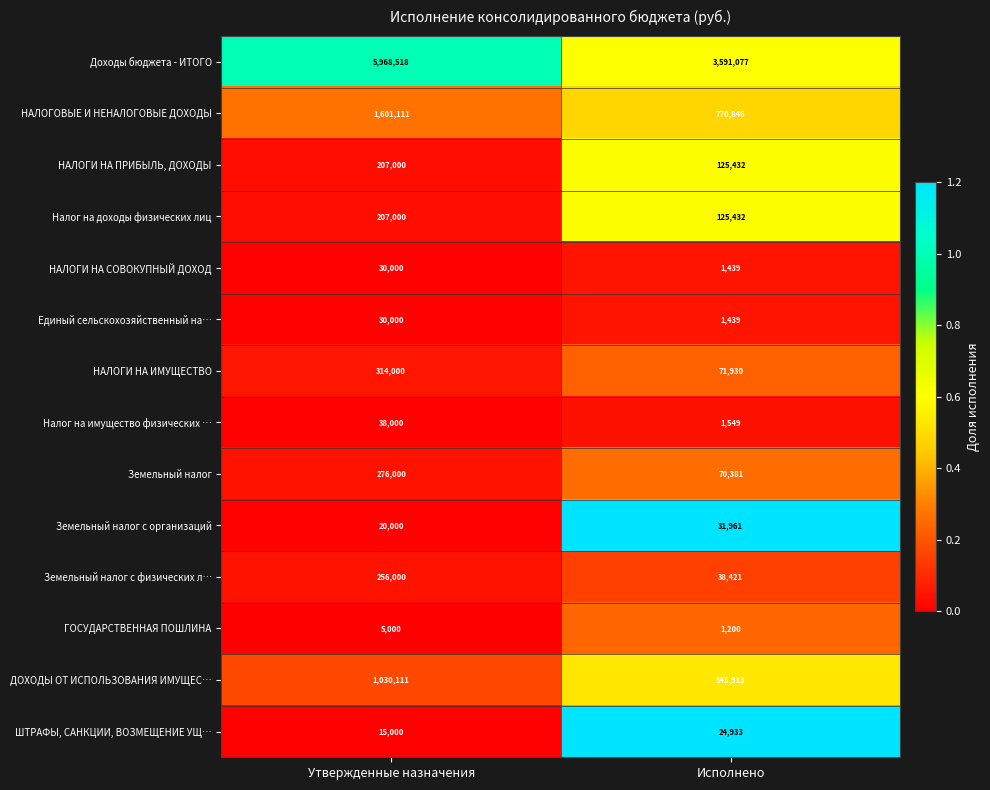

Count the number of categories in the chart.

2